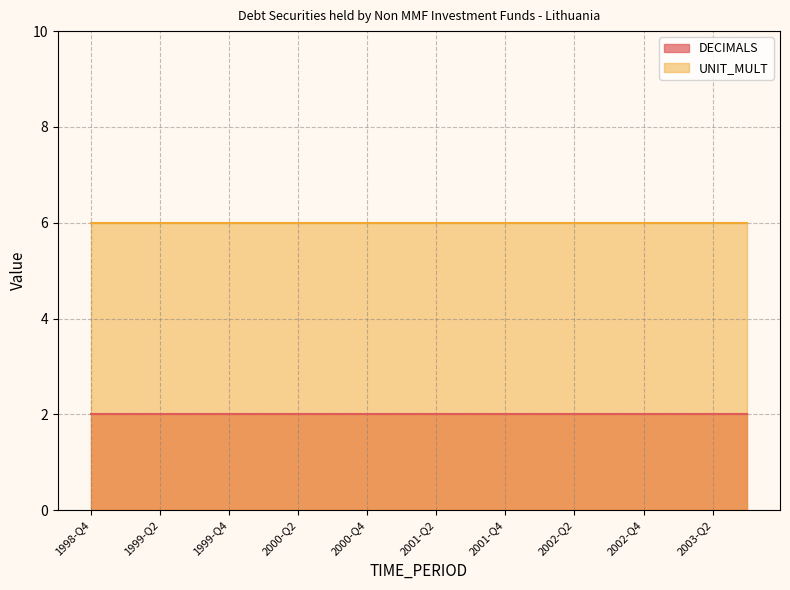

Where is UNIT_MULT nearest to the value 6?

1998-Q4